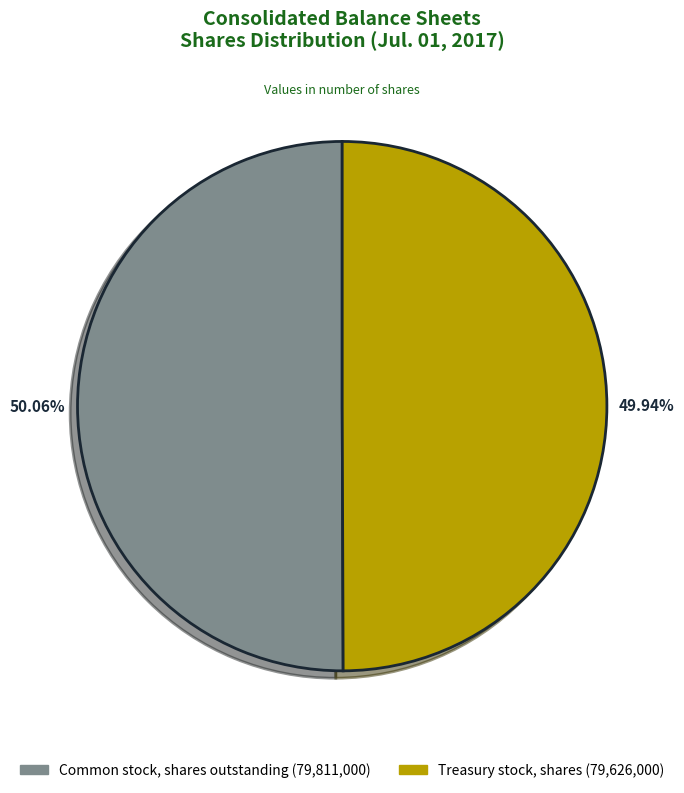

Is there any slice that represents more than half of the pie?

Yes